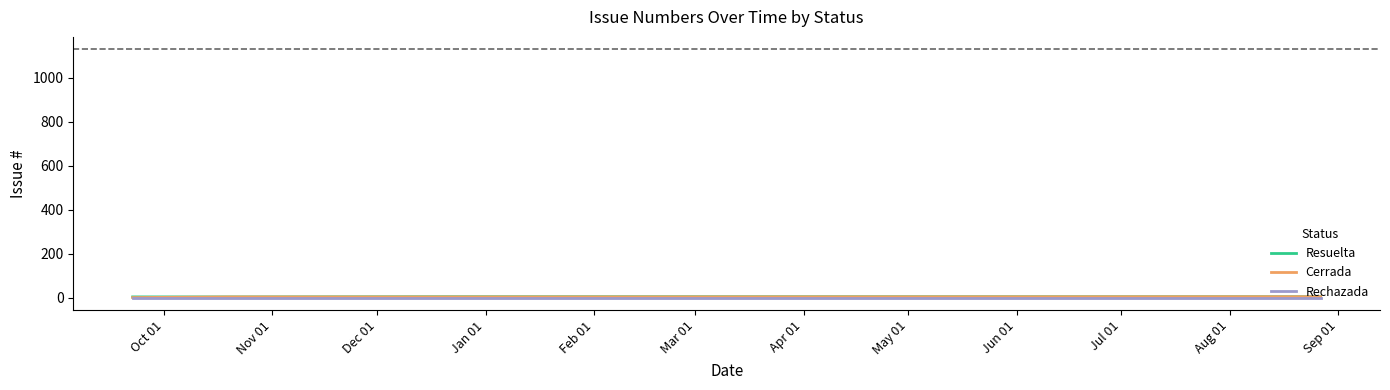

Rank the series by their average value, from highest to lowest.

Resuelta, Cerrada, Rechazada